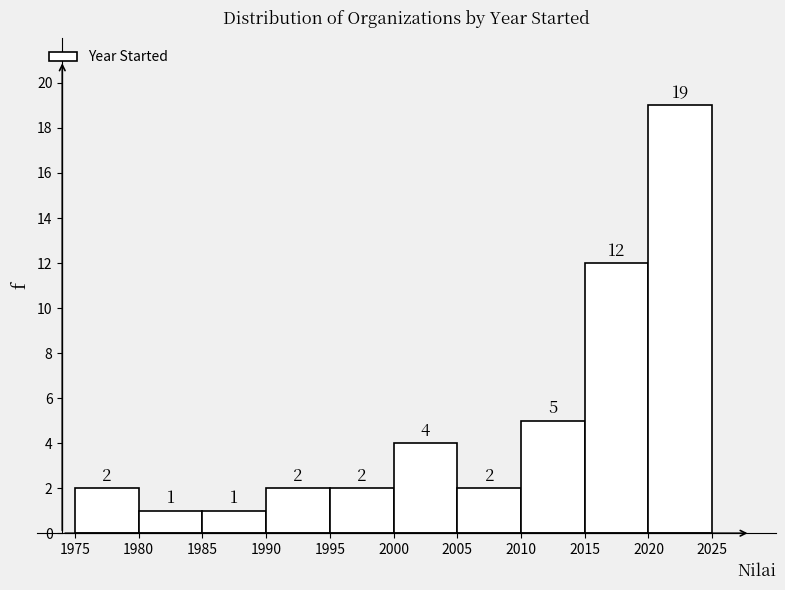

Reading left to right, list every bar in this chart as the range it spans on the x-axis followed by its height.

1975 to 1980: 2
1980 to 1985: 1
1985 to 1990: 1
1990 to 1995: 2
1995 to 2000: 2
2000 to 2005: 4
2005 to 2010: 2
2010 to 2015: 5
2015 to 2020: 12
2020 to 2025: 19